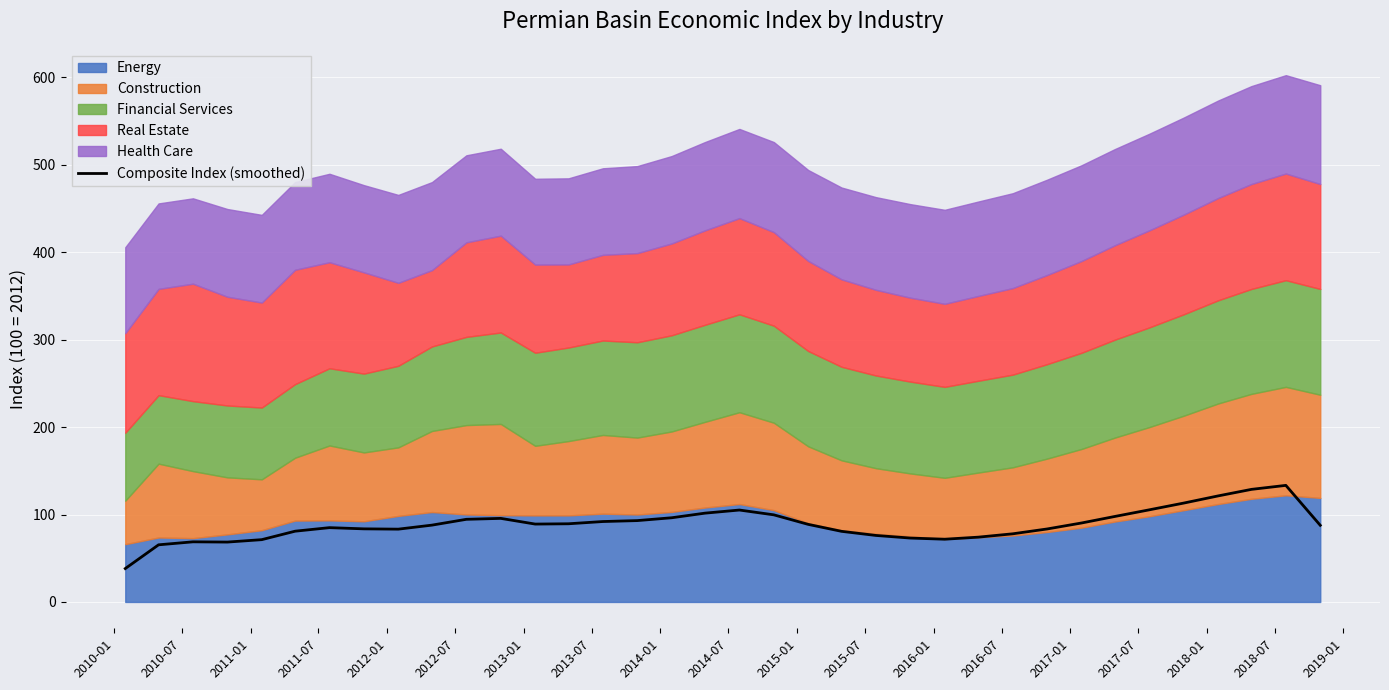

What is the lowest value of the Composite Index (smoothed) series?

38.2